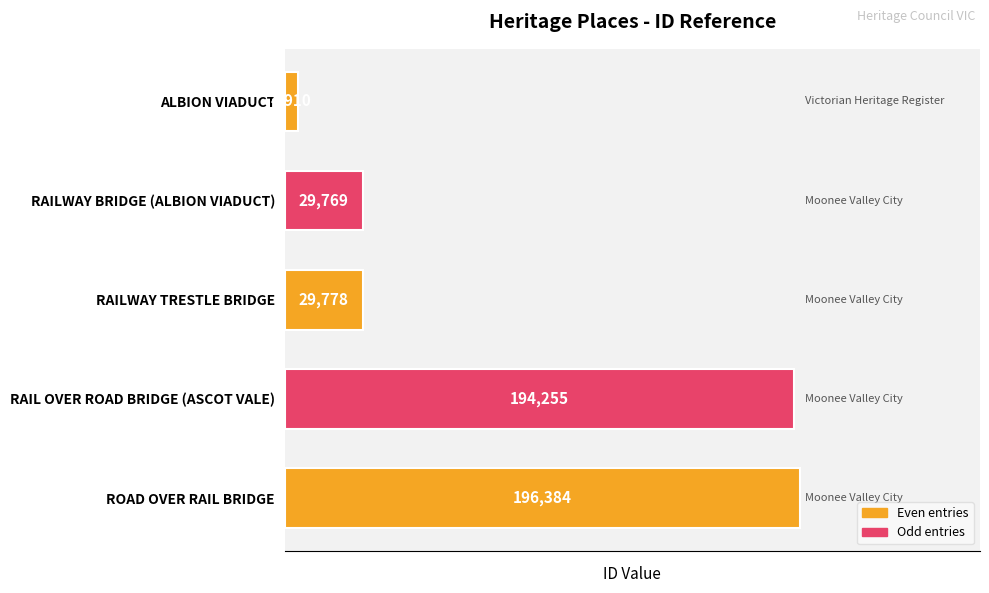

Are the bars horizontal?

Yes